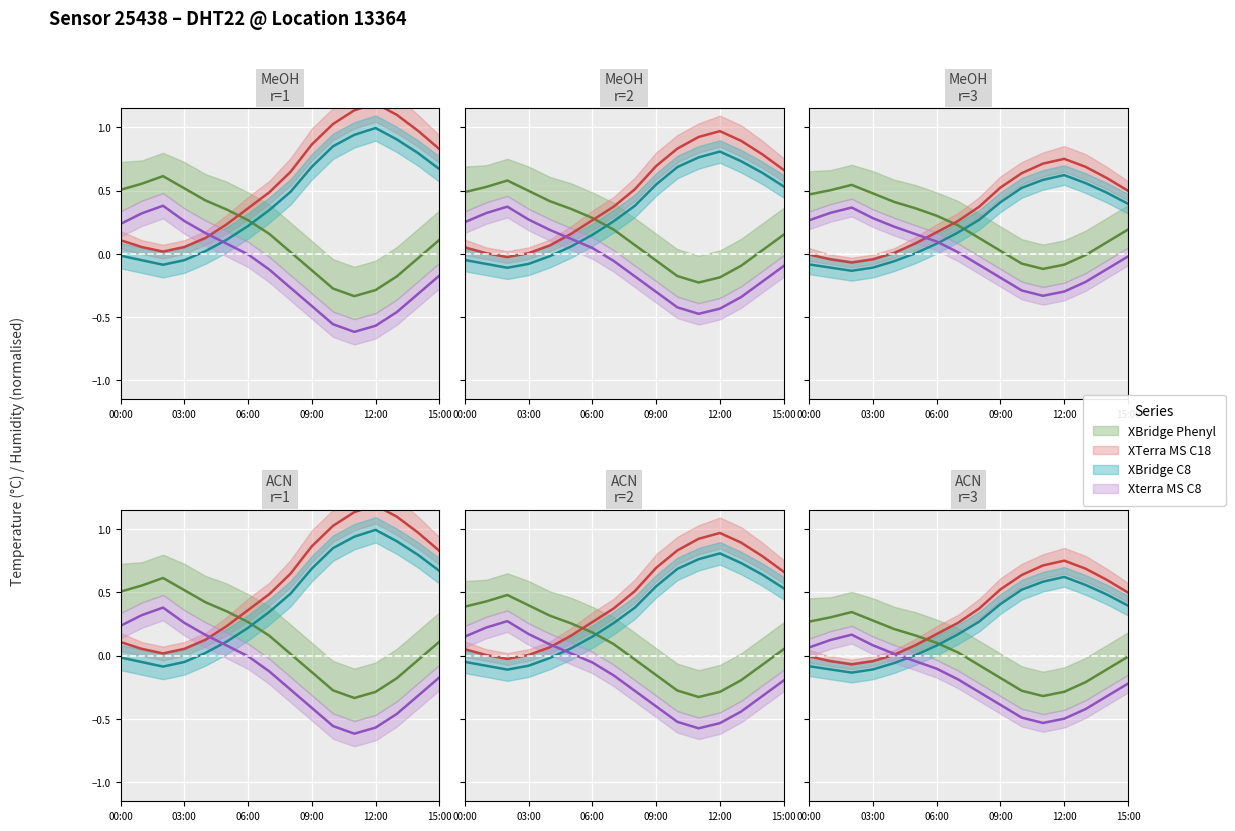

At which category does temperature reach its first local valley?

02:00